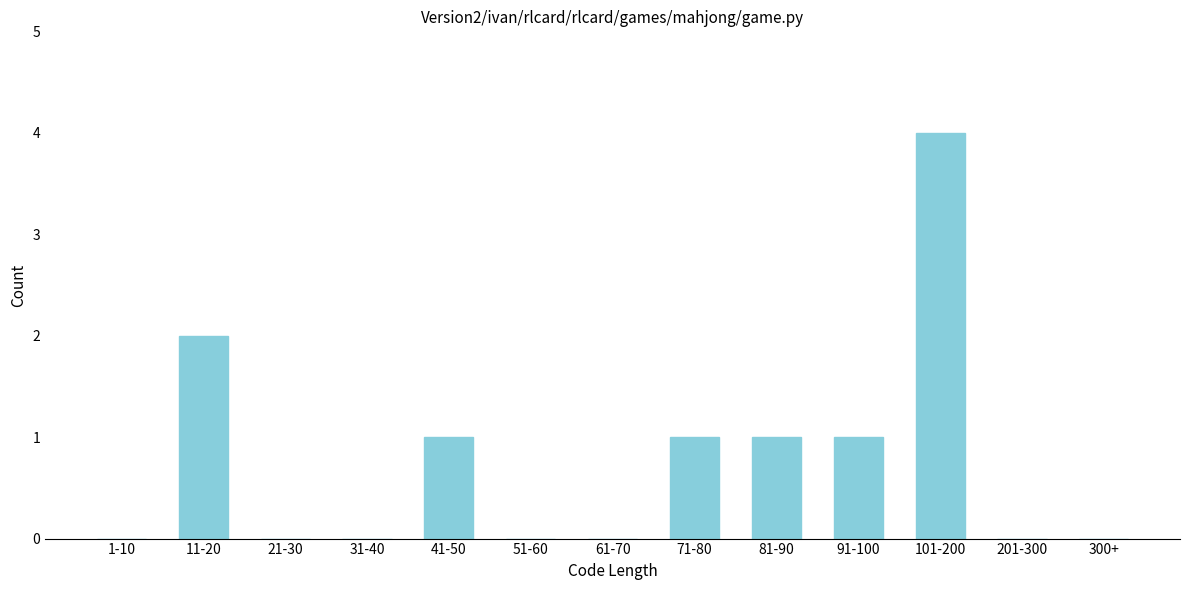

Reading left to right, transcribe all the data shown in this chart.

1-10=0	11-20=2	21-30=0	31-40=0	41-50=1	51-60=0	61-70=0	71-80=1	81-90=1	91-100=1	101-200=4	201-300=0	300+=0